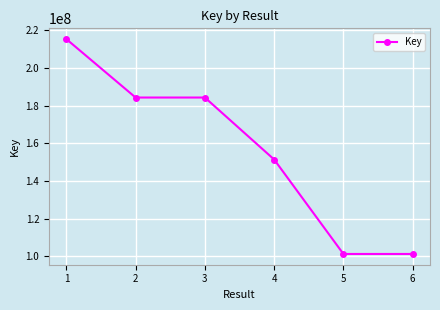

True or false: the data shows 263798689 at 2.

False